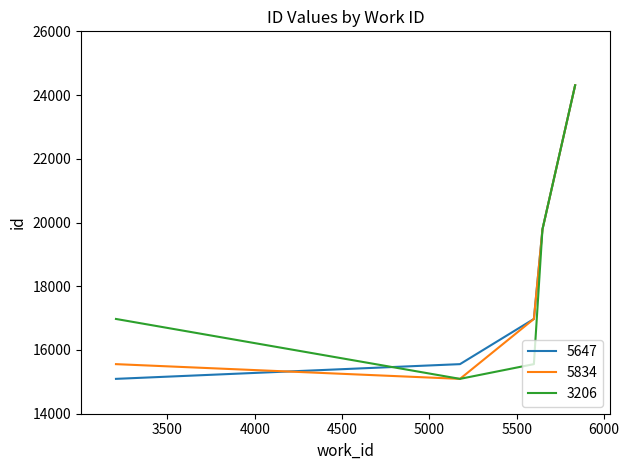

What is the highest value of the 3206 series?

24306